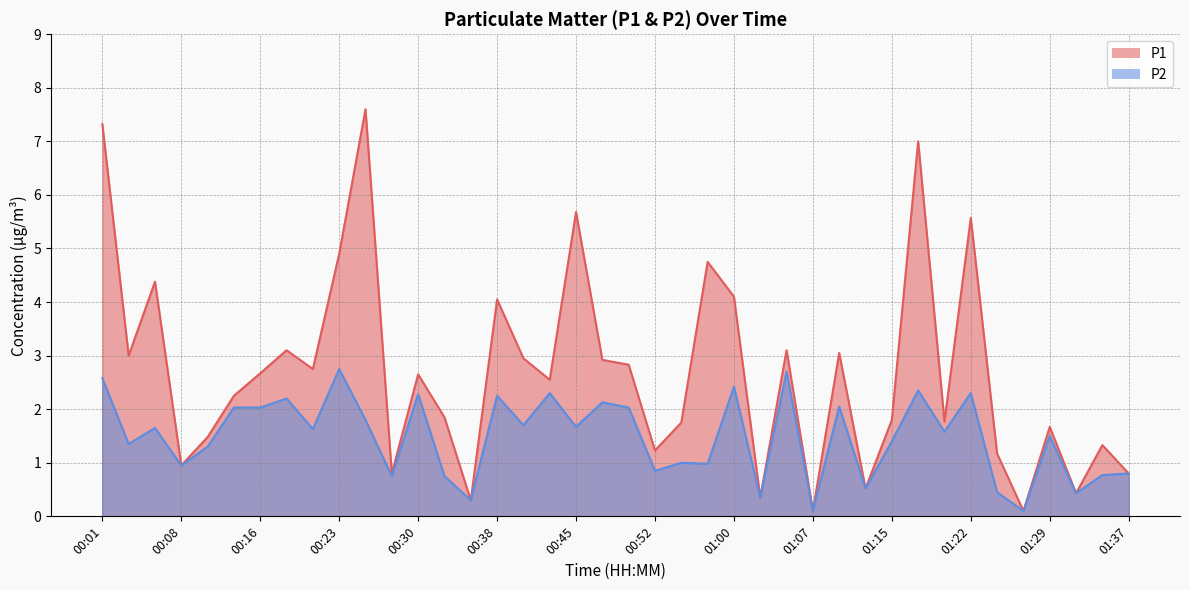

Which series changed the most between 00:57 and 01:02?

P1